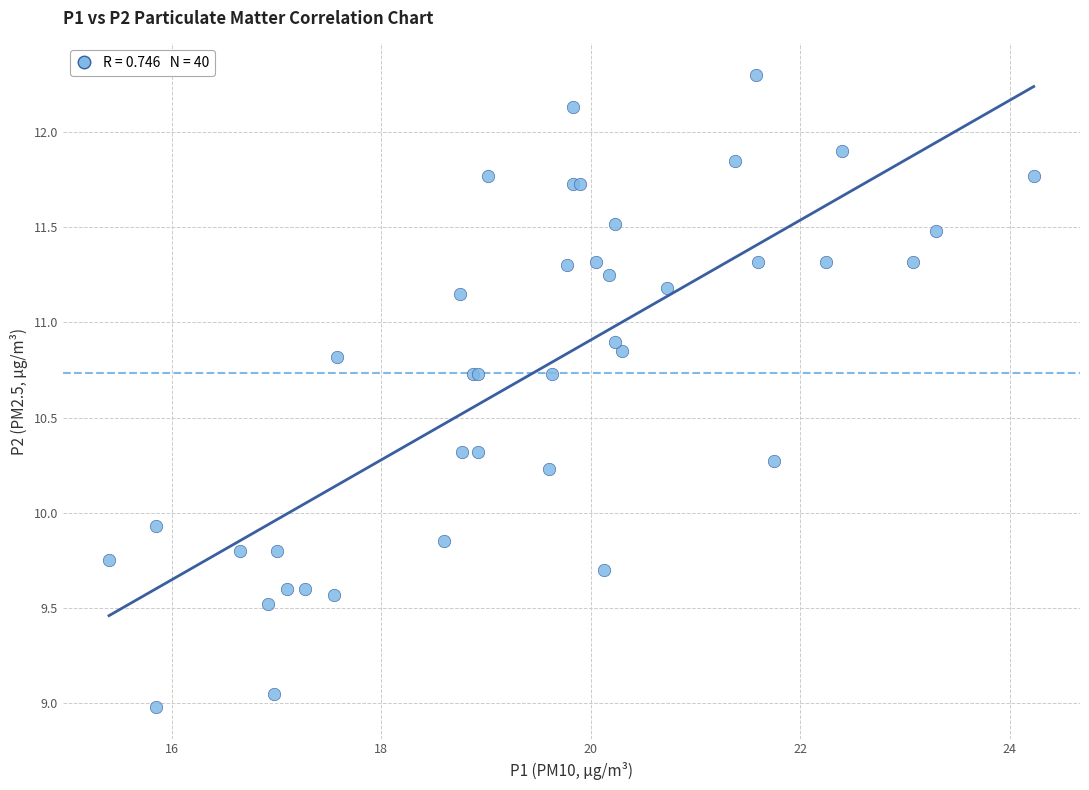

What Y value in the scatter plot is closest to 10?

9.9